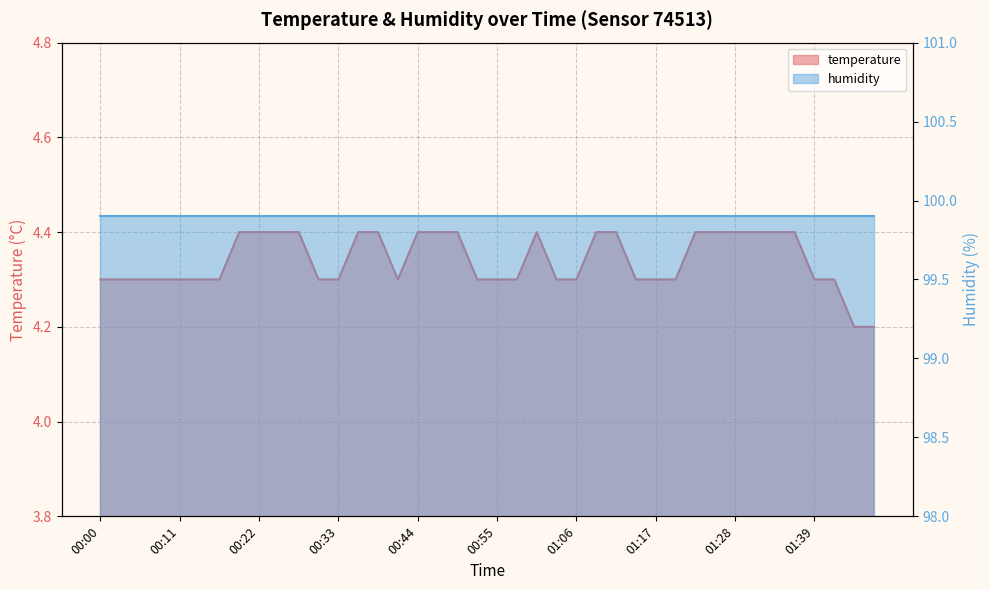

Which category has the highest value across all series?

00:19